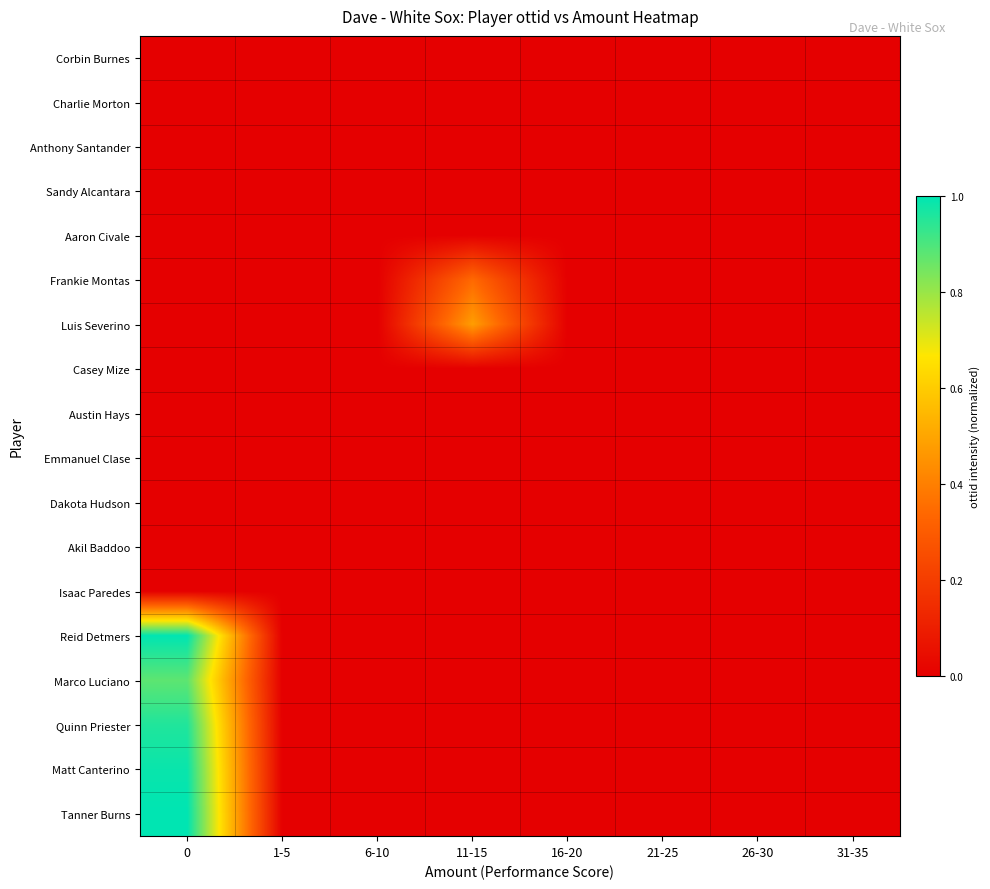

Which series has the largest total across all categories?

Tanner Burns